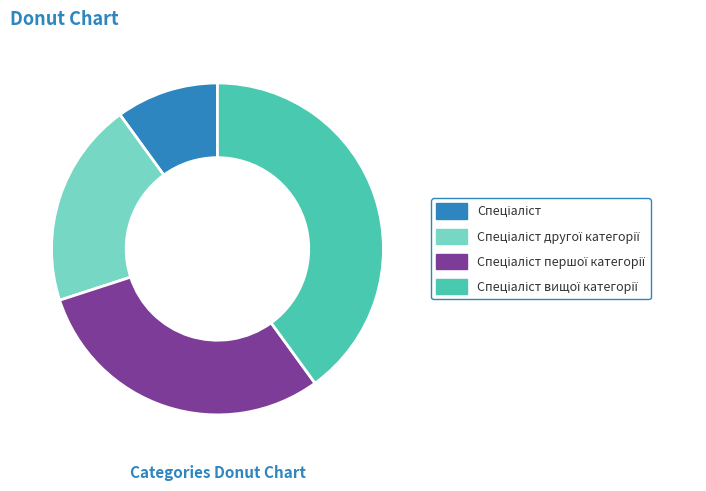

Is there a majority slice in this chart?

No